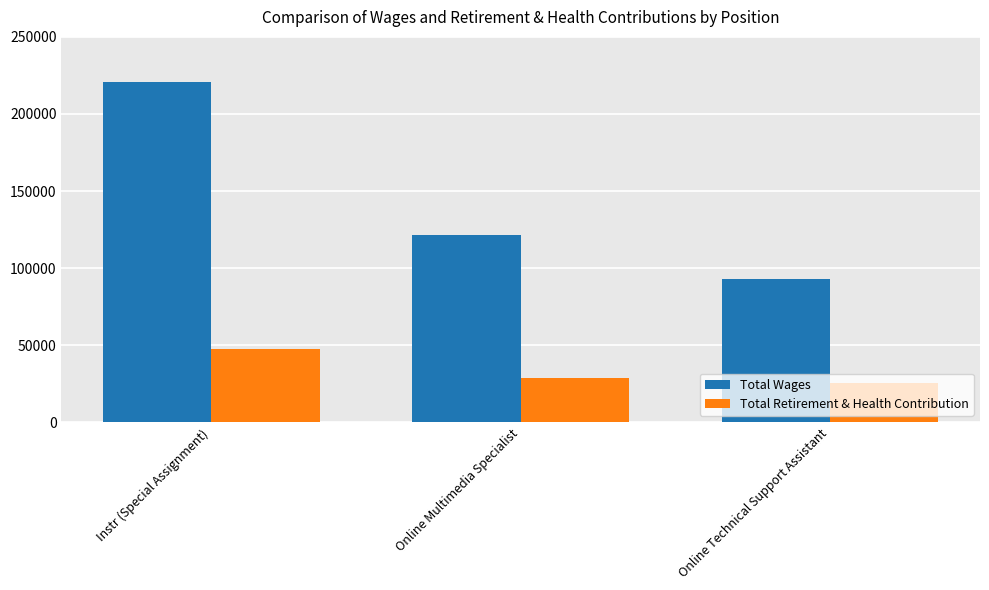

Rank the series at Instr (Special Assignment) from highest to lowest value.

Total Wages, Total Retirement & Health Contribution